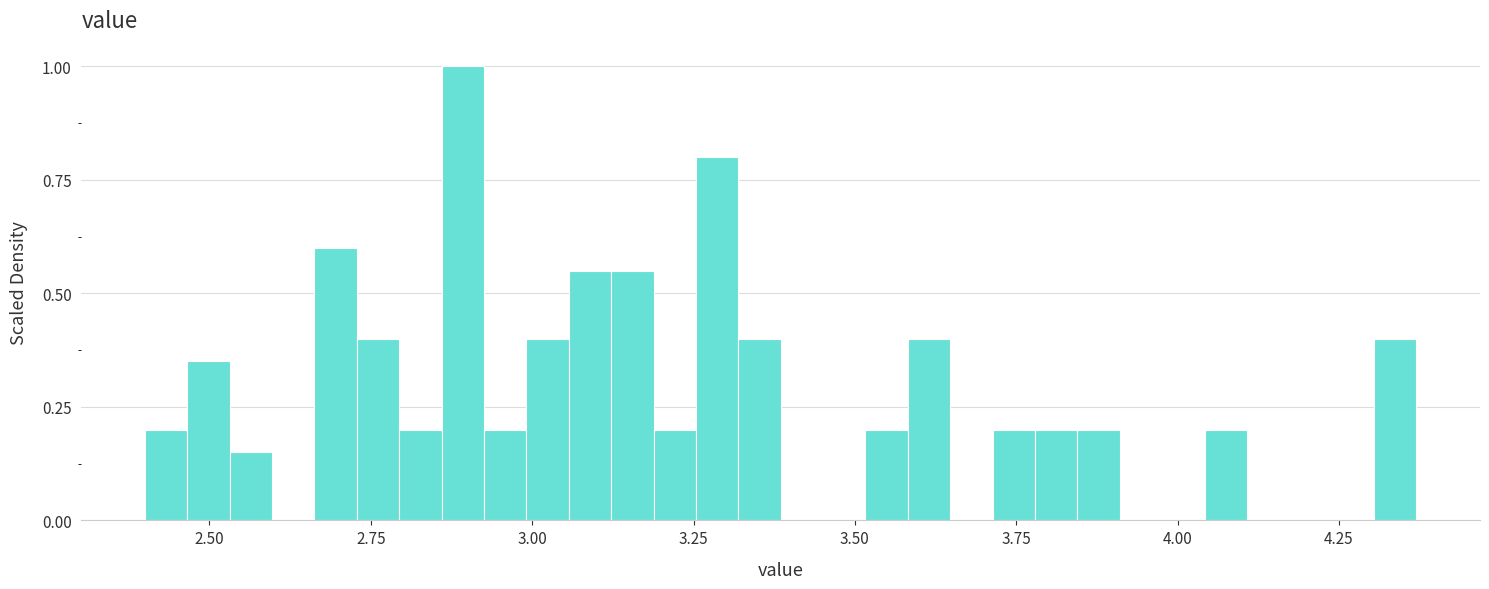

Read against the x-axis, roughly where is the centre of the tallest bar?

2.90